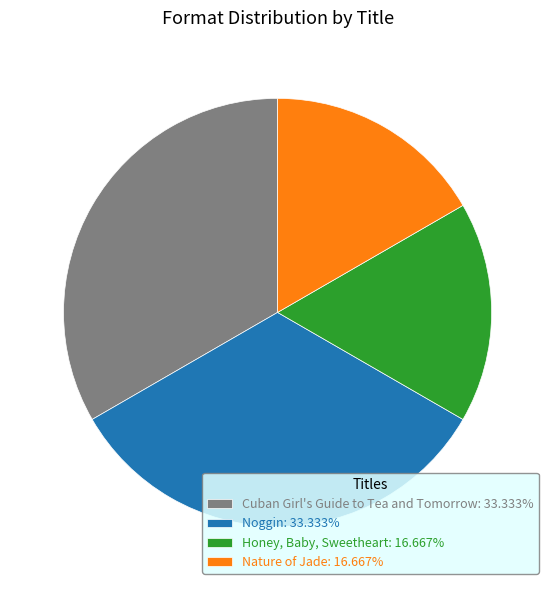

Approximately how many times larger is the value at Cuban Girl's Guide to Tea and Tomorrow: 33.333% compared to Nature of Jade: 16.667%?

2.0